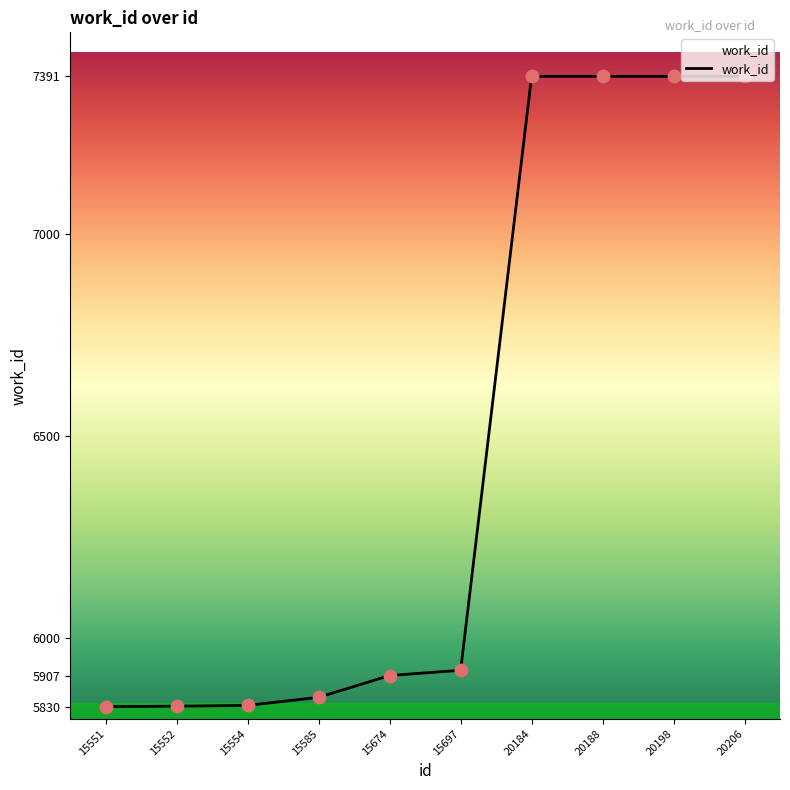

What is the change in value from 15674 to 15697?

+13